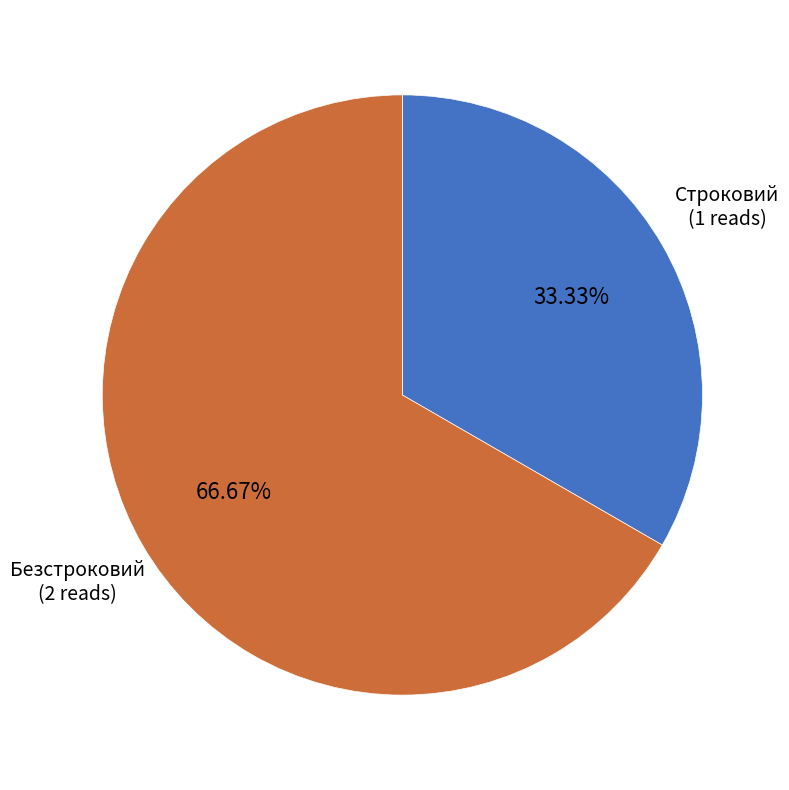

Does Строковий account for over 50% of the chart?

No